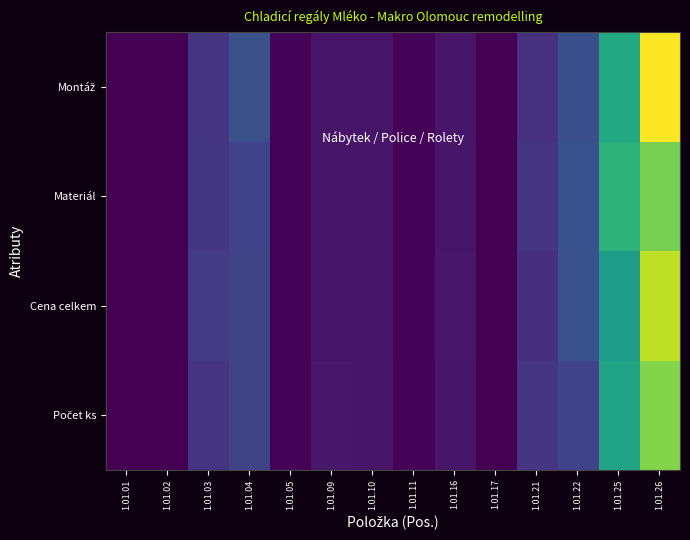

Which category has the lowest value across all series?

1.01.01